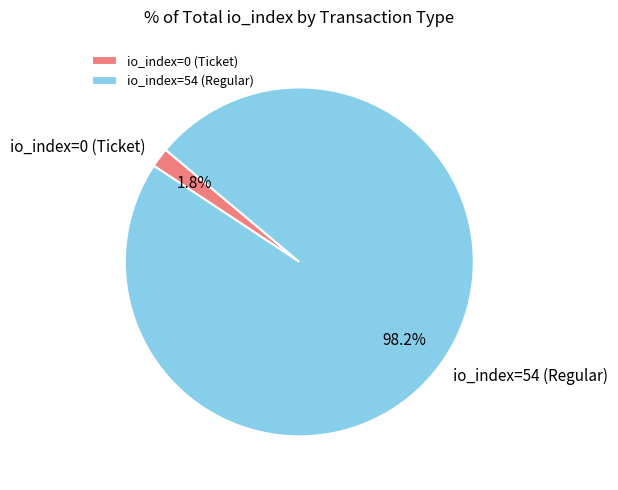

Count the number of slices in the pie.

2